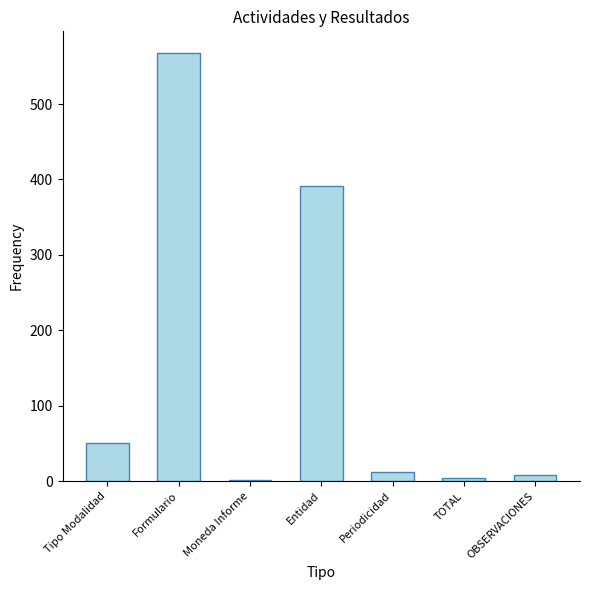

Between OBSERVACIONES and Formulario, which is larger?

Formulario